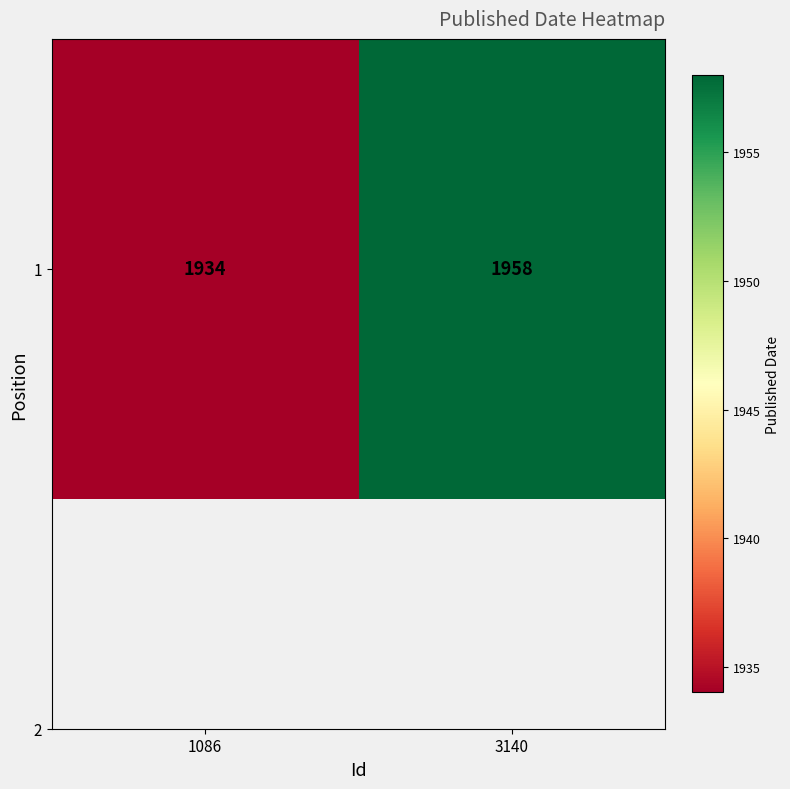

What is the sum of the values at 3140 and 1086?

3892